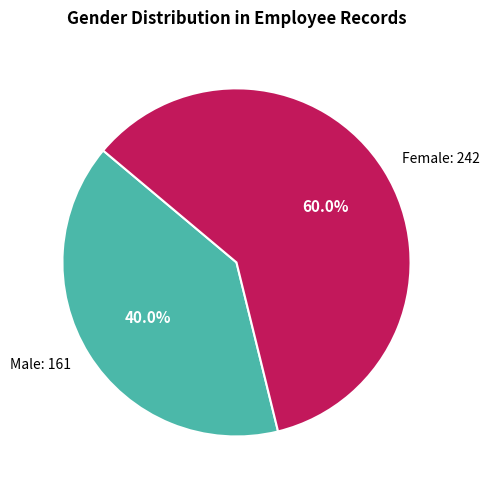

How many segments does this pie chart have?

2